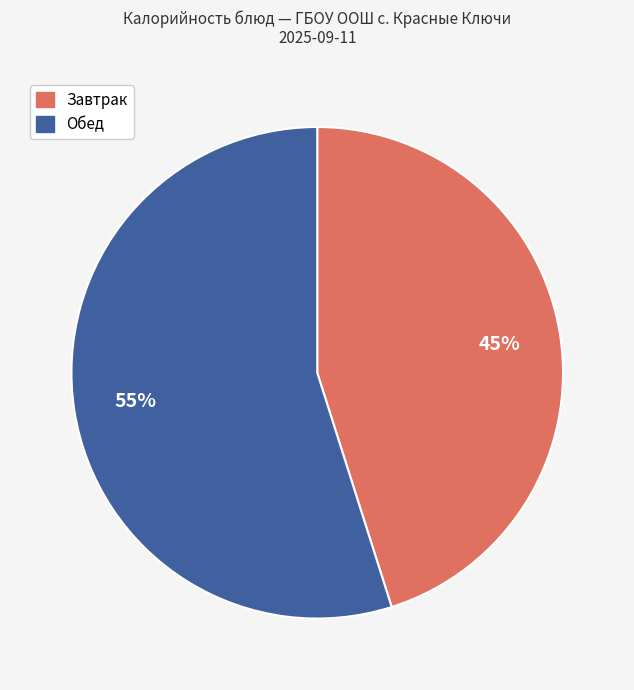

Do Обед and Завтрак together represent more than half of the pie?

Yes